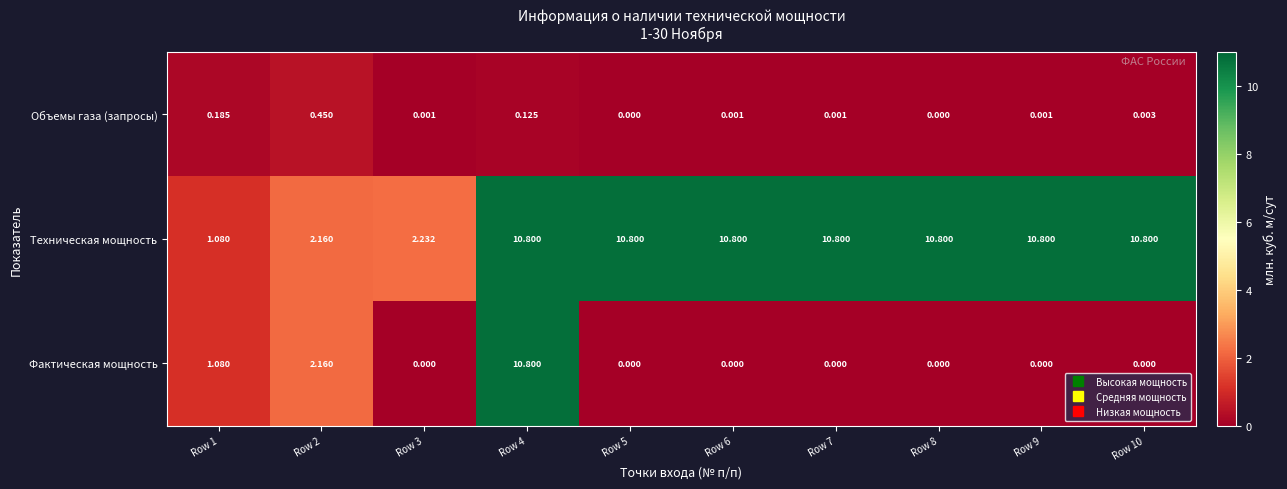

Is the value of Техническая мощность at Row 2 greater than the value of Объемы газа (запросы) at Row 1?

Yes